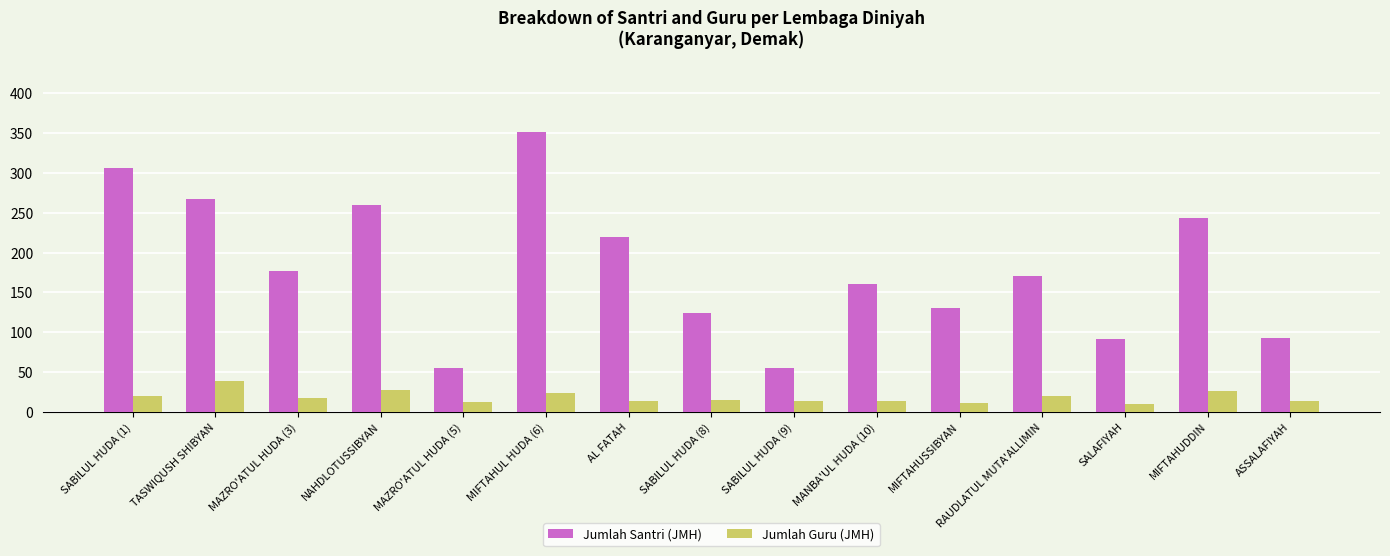

Which series has the largest range (max minus min)?

Jumlah Santri (JMH)